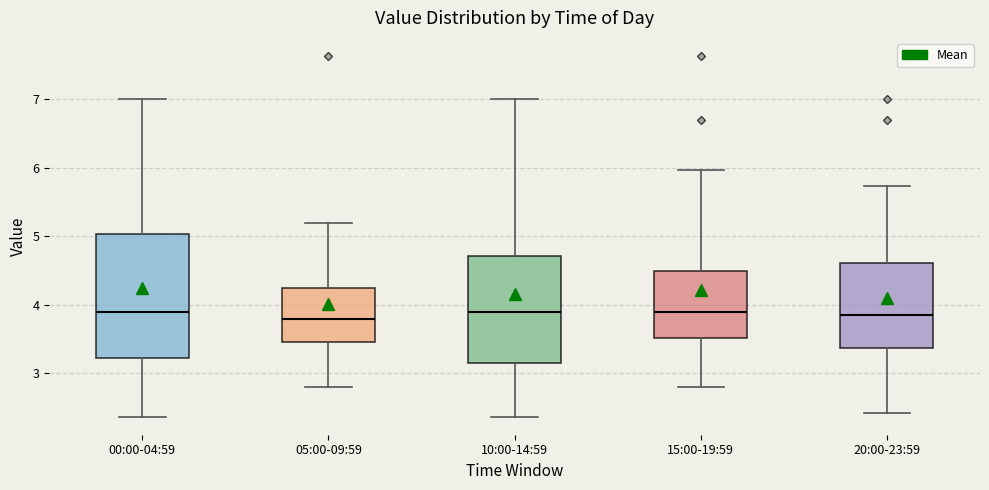

Reading left to right, transcribe this box plot: for each box, give where its median line is, the range the box spans, and where its two whiskers end, as read against the y-axis. The values are not printed on the chart, so give them approximately, as read against the axis.

00:00-04:59: median 3.9, box 3.2 to 5.0, whiskers 2.4 to 7.0
05:00-09:59: median 3.8, box 3.5 to 4.3, whiskers 2.8 to 5.2
10:00-14:59: median 3.9, box 3.2 to 4.7, whiskers 2.4 to 7.0
15:00-19:59: median 3.9, box 3.5 to 4.5, whiskers 2.8 to 6.0
20:00-23:59: median 3.9, box 3.4 to 4.6, whiskers 2.4 to 5.7